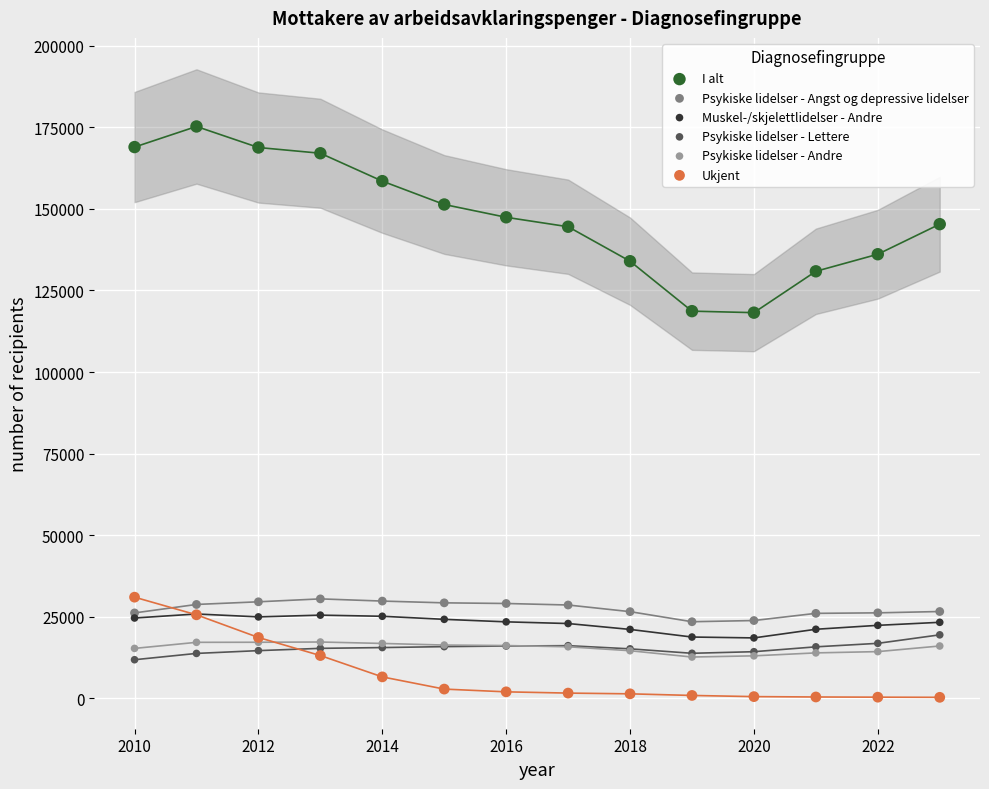

Which series contains the lowest Y value?

Ukjent